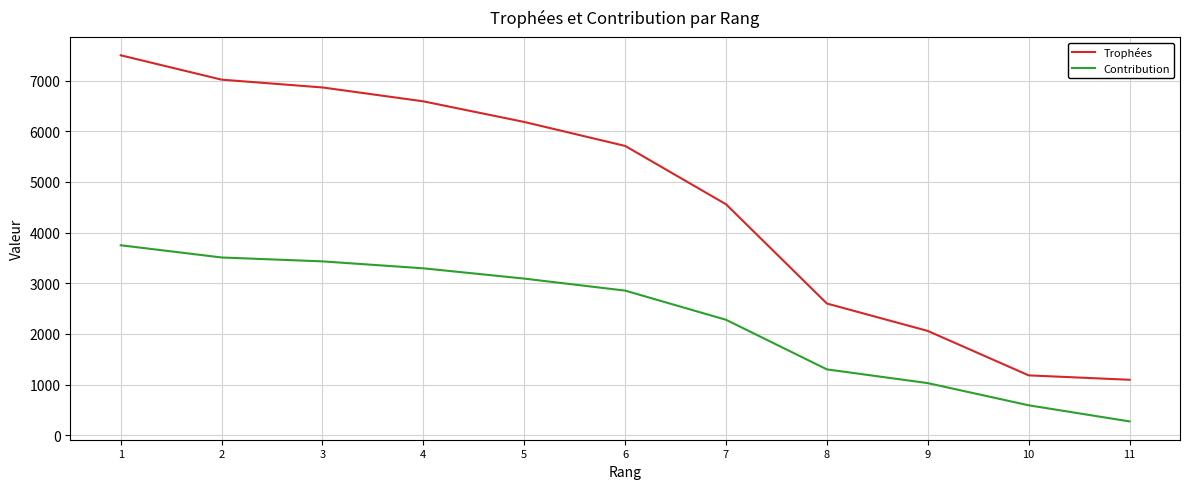

Which series changed the most between 3 and 11?

Trophées